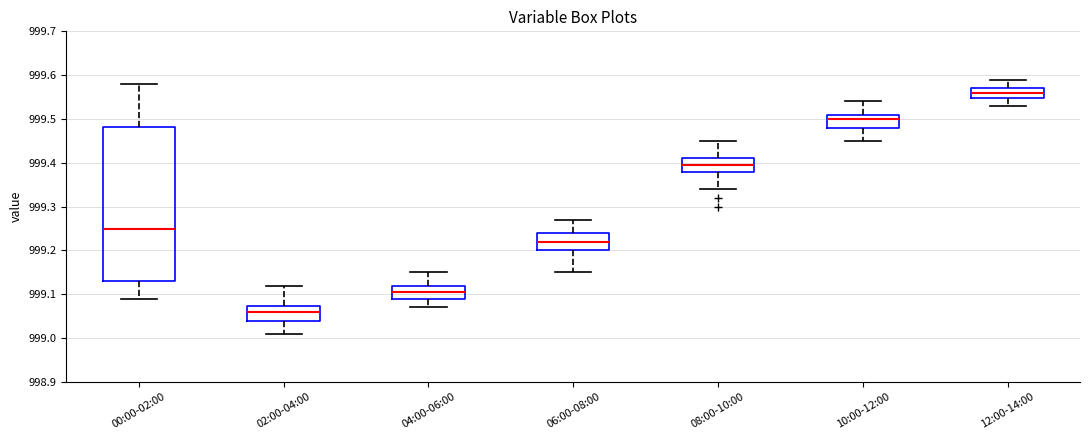

Comparing the boxes themselves (not the whiskers), which one is the tallest?

00:00-02:00